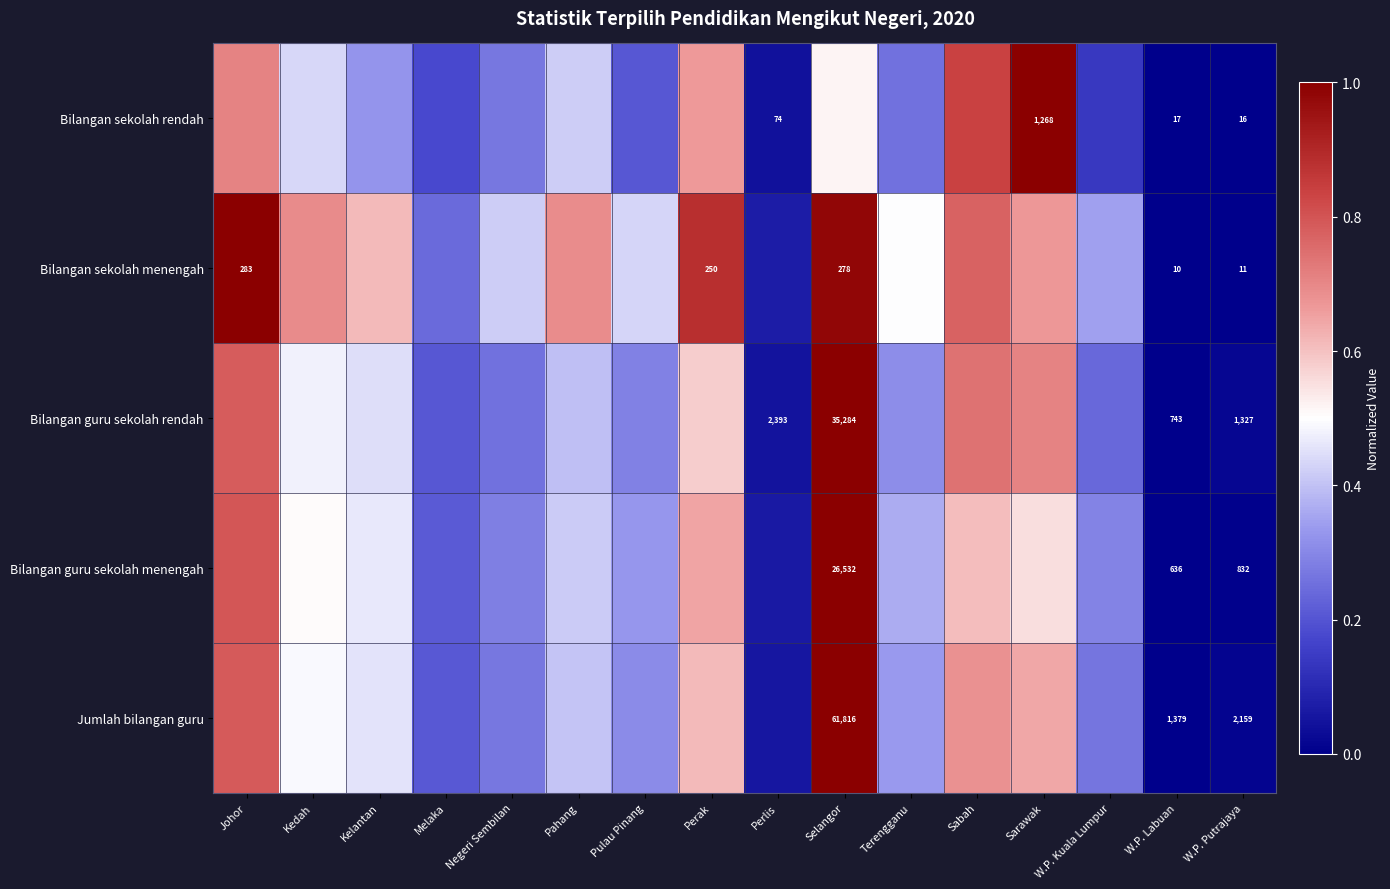

Which series changed the most between Selangor and Sarawak?

Bilangan sekolah rendah